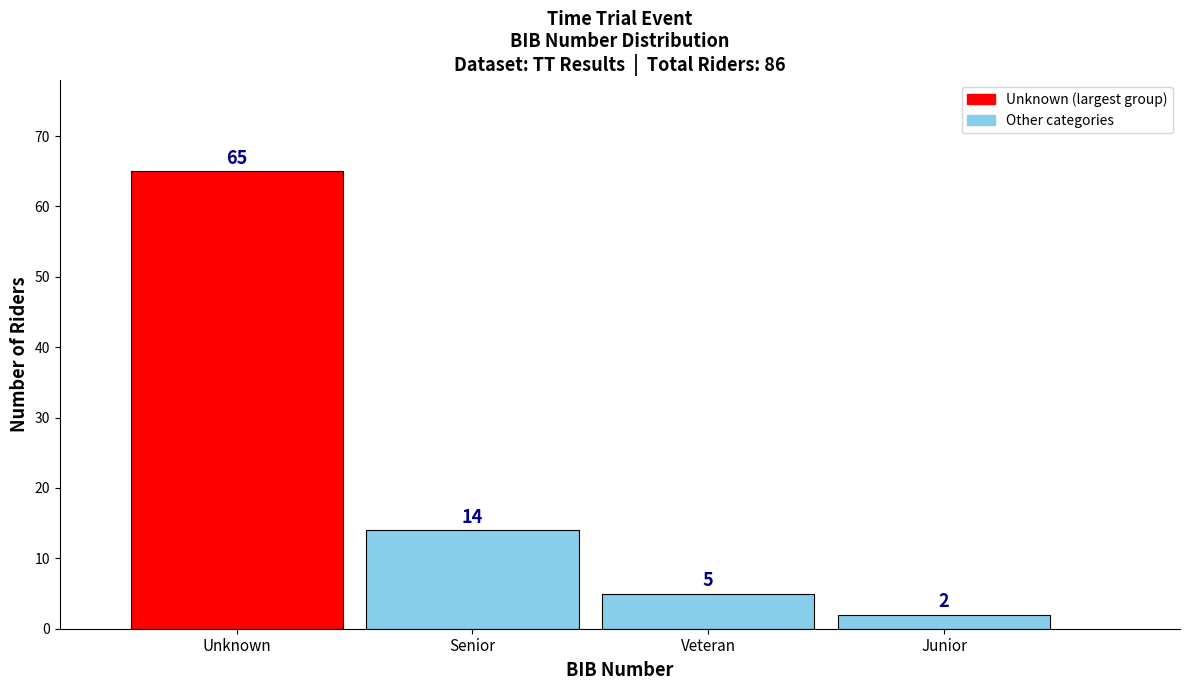

Reading left to right, extract all data points from this chart.

Unknown=65	Senior=14	Veteran=5	Junior=2